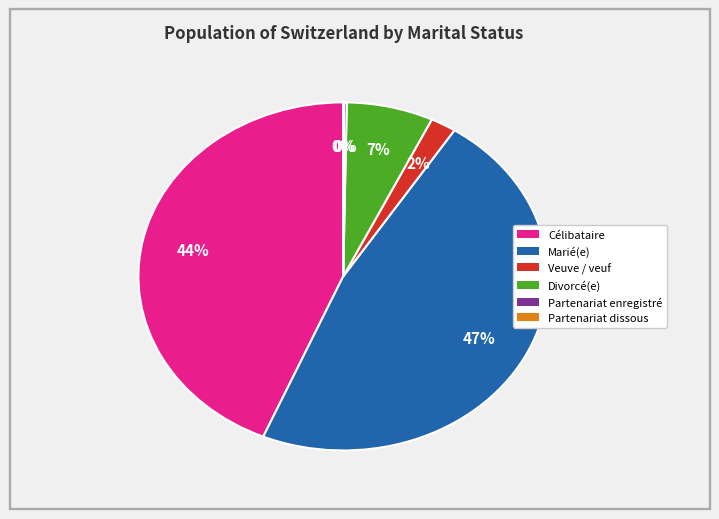

To the nearest percent, what is the combined percentage of Célibataire and Marié(e)?

91%